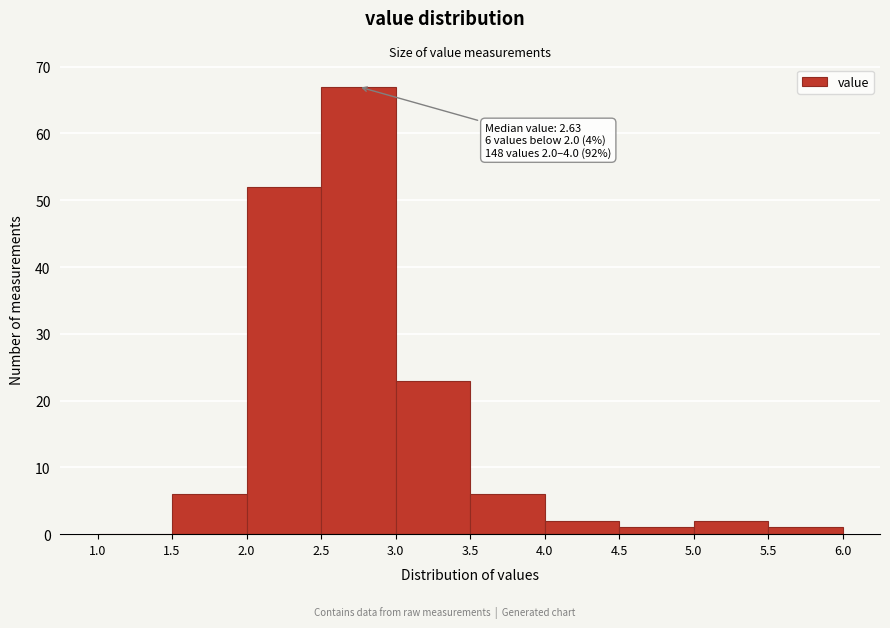

Which range on the x-axis has the tallest bar?

2.5 to 3.0